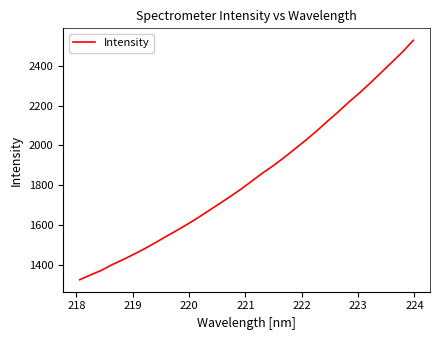

What is the sum of all values?

59072.6